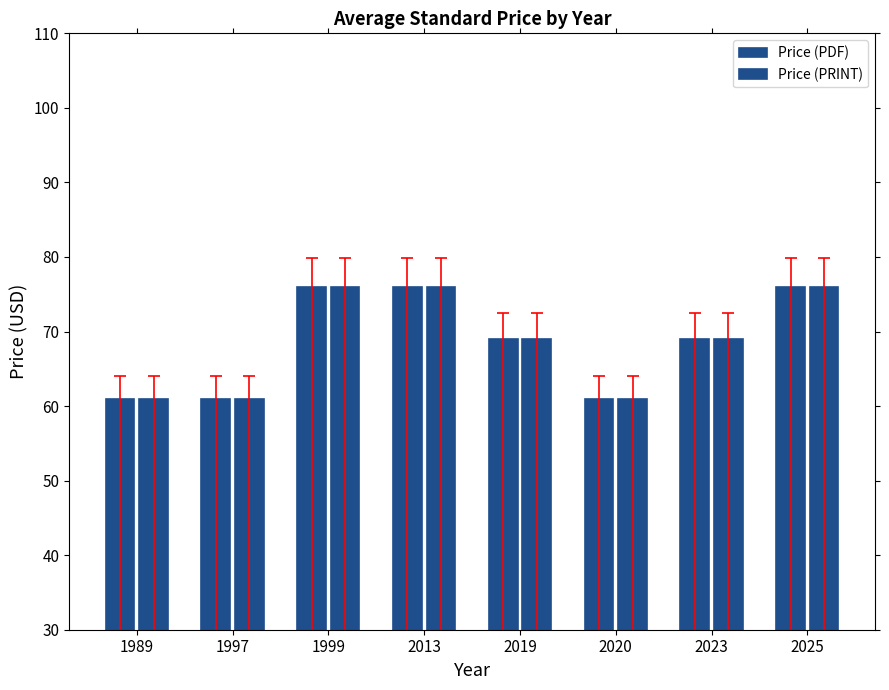

Count the number of data series in this chart.

2